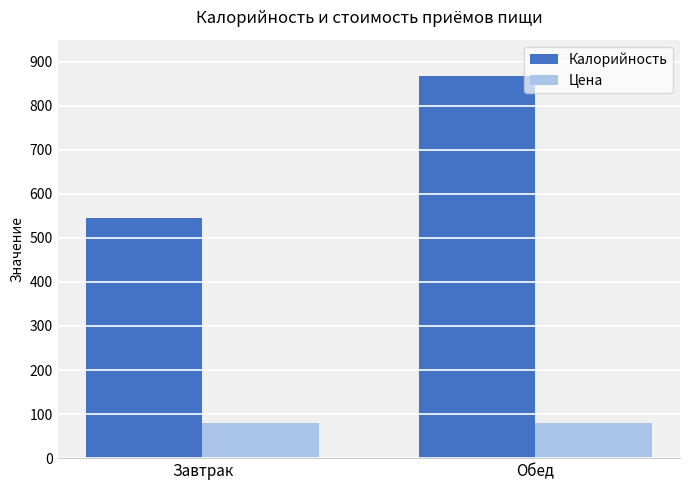

What are all the series names shown in the legend?

Калорийность, Цена